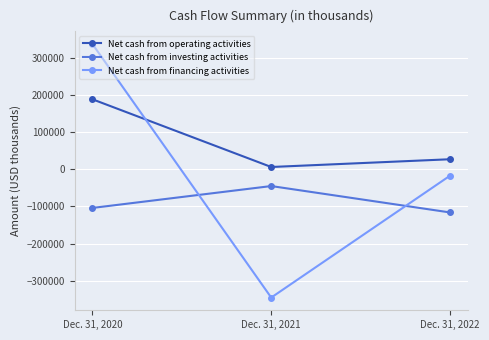

Reading left to right, transcribe all the data shown in this chart.

Net cash from operating activities: Dec. 31, 2020=188419	Dec. 31, 2021=6209	Dec. 31, 2022=27069
Net cash from investing activities: Dec. 31, 2020=-103954	Dec. 31, 2021=-45072	Dec. 31, 2022=-116086
Net cash from financing activities: Dec. 31, 2020=337053	Dec. 31, 2021=-345168	Dec. 31, 2022=-17227